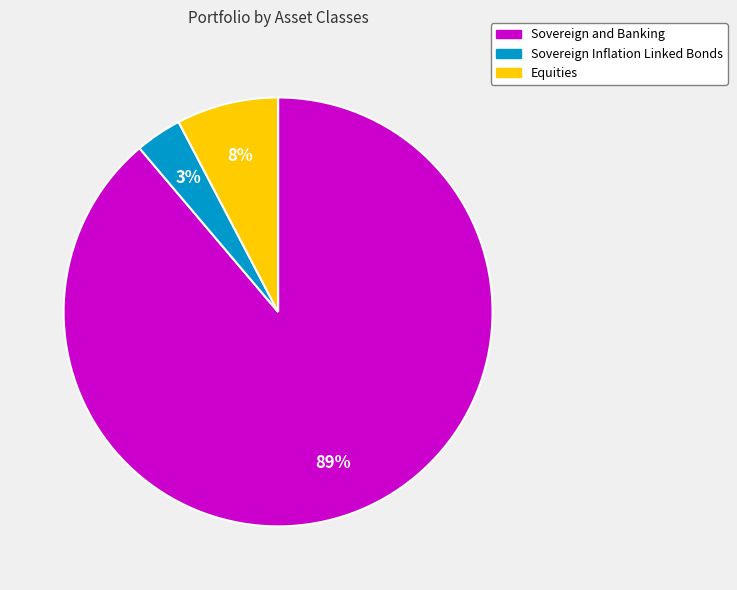

Between Equities and Sovereign Inflation Linked Bonds, which is larger?

Equities